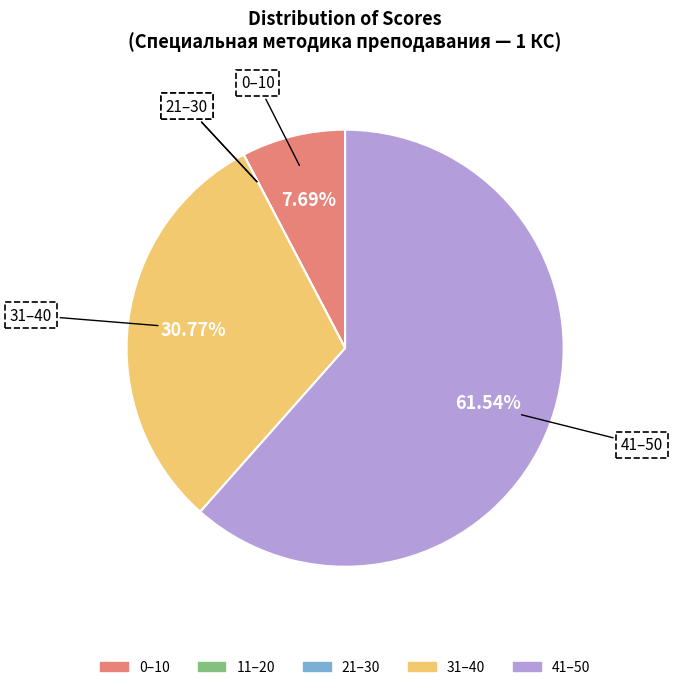

Is there a majority slice in this chart?

Yes